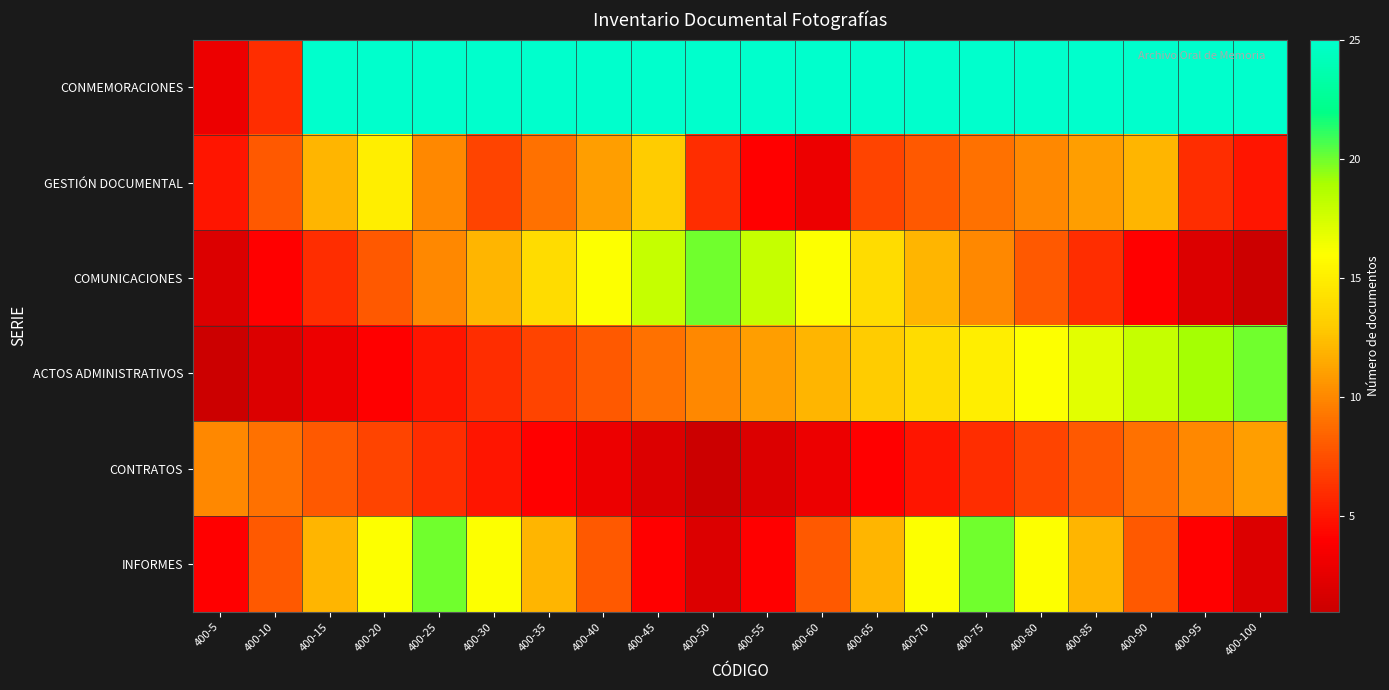

Which series changed the most between 400-85 and 400-90?

INFORMES